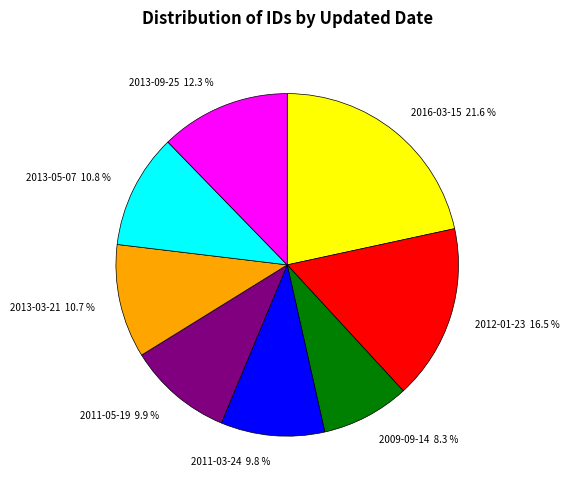

Count the number of slices in the pie.

8